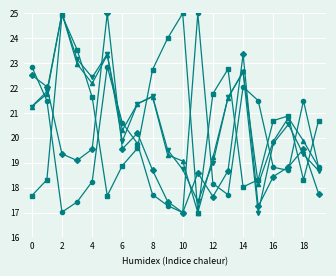

What is the minimum value shown in the chart?

17.0